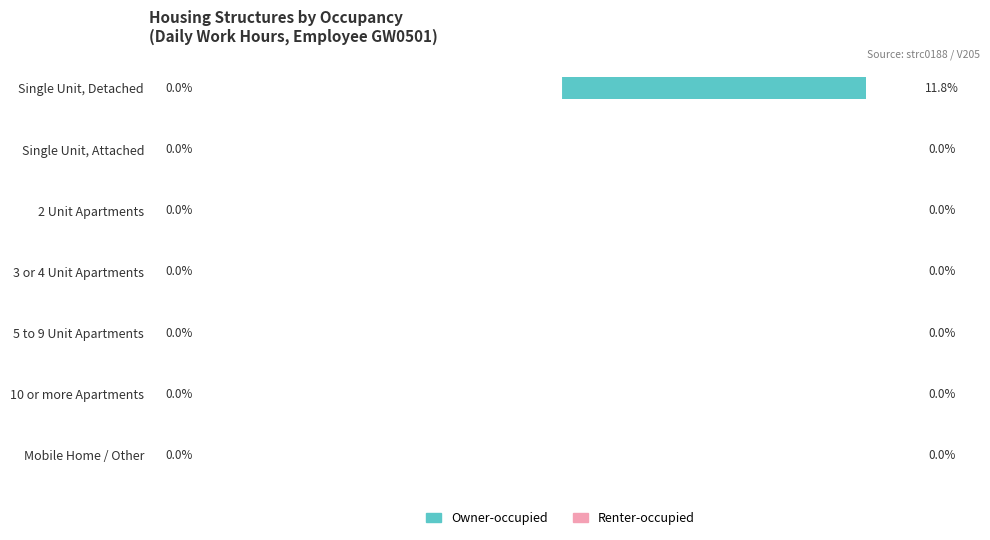

Which has a higher value, Single Unit, Detached or 3 or 4 Unit Apartments?

Single Unit, Detached